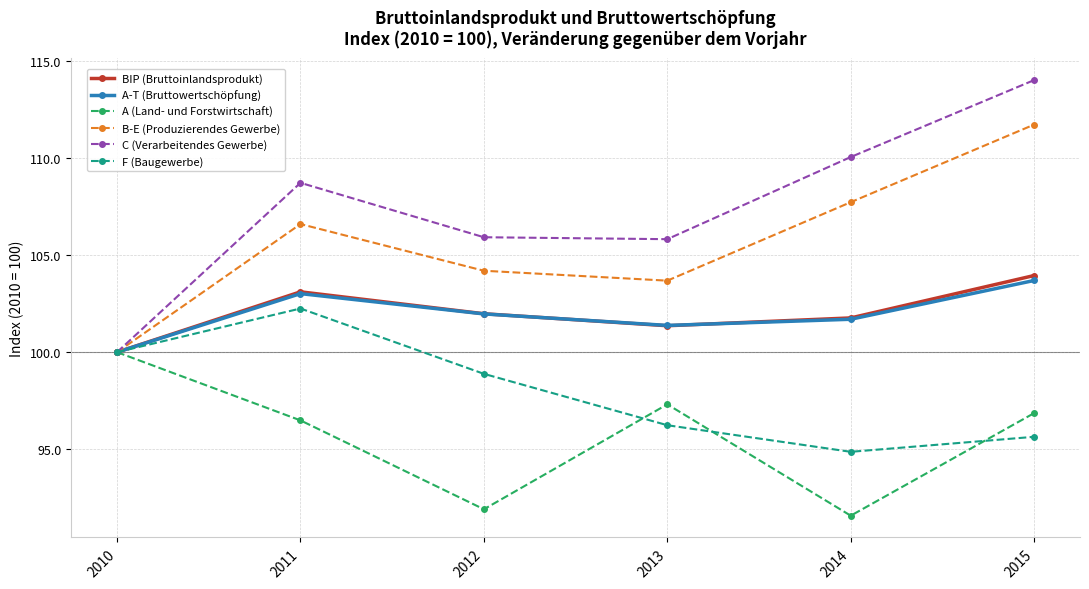

Which label corresponds to the smallest value in the chart?

2014